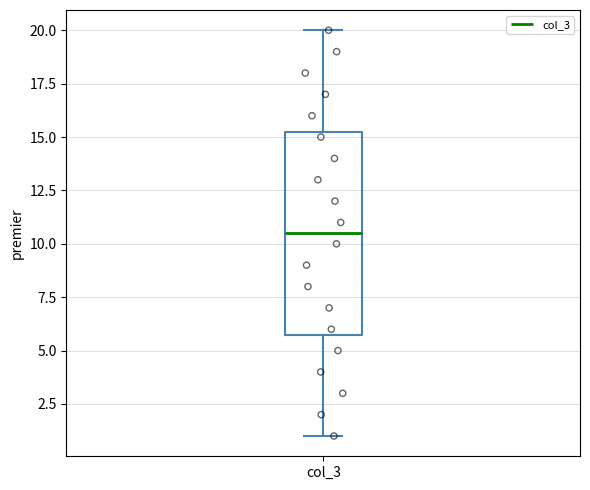

Read this box plot against the y-axis: the position of the median line, the range covered by the box, and the ends of both whiskers. The values are not printed on the chart, so give them approximately, as read against the axis.

median 10.5, box 6.0 to 15.5, whiskers 1.0 to 20.0